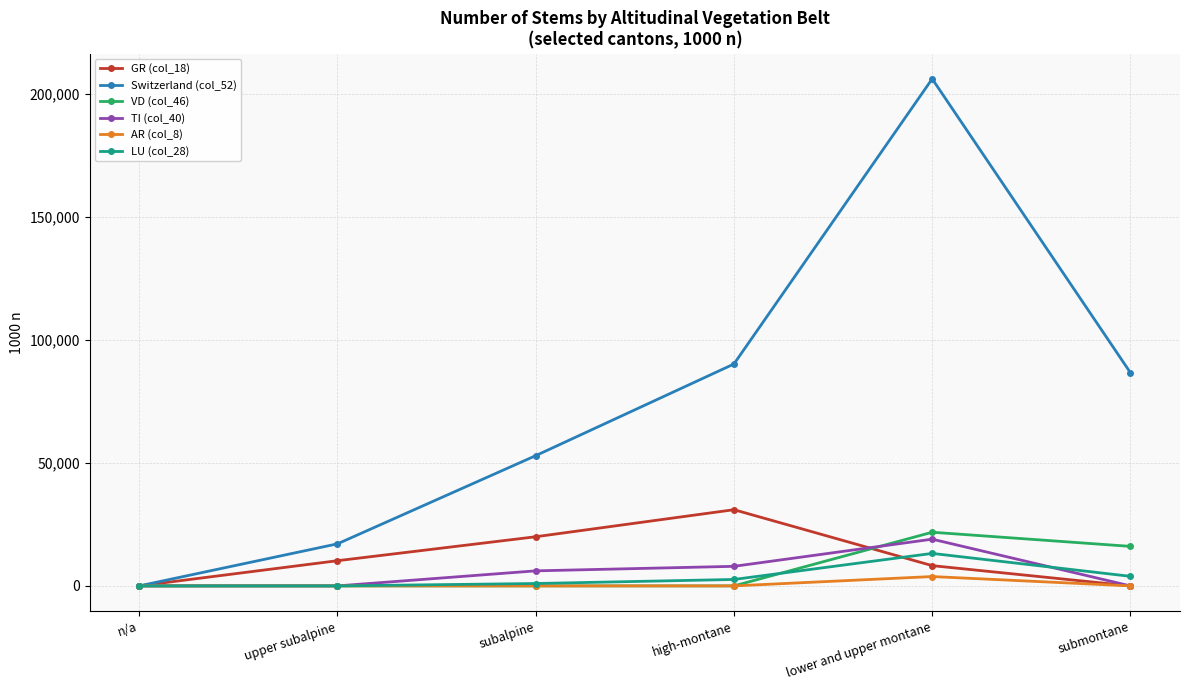

Which category has the highest value in the GR (col_18) series?

high-montane